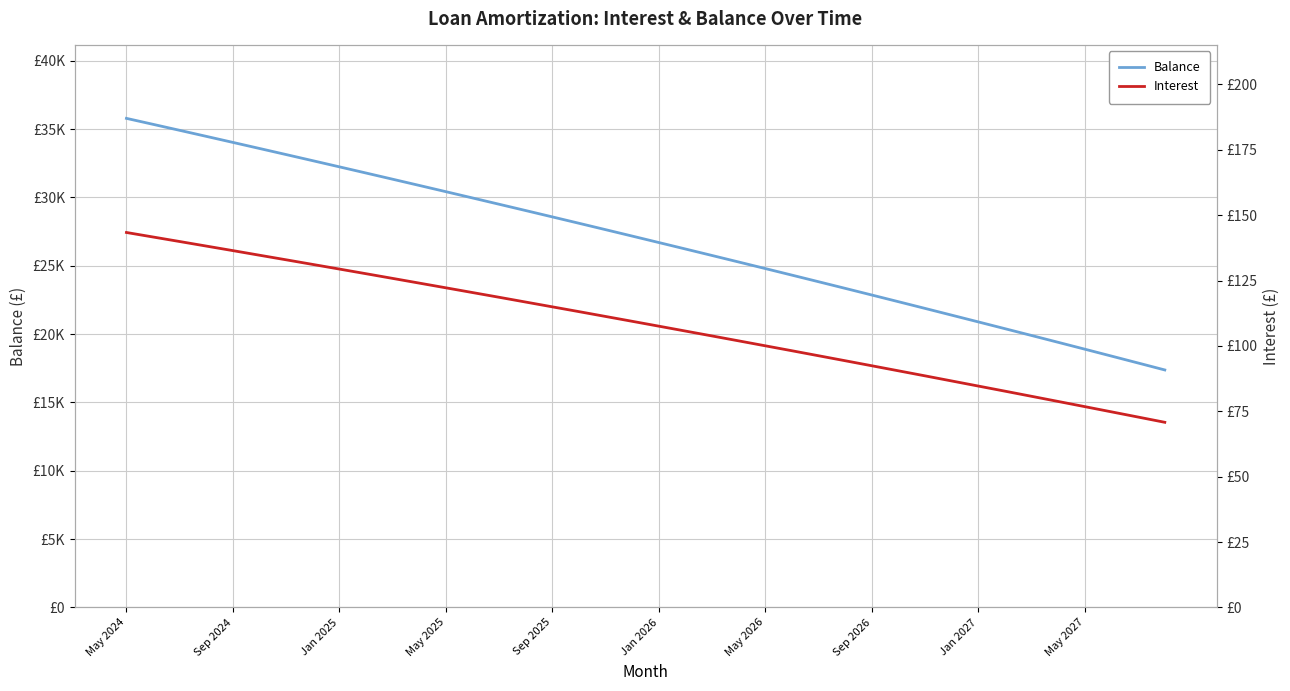

Which series has the widest spread of values?

Balance